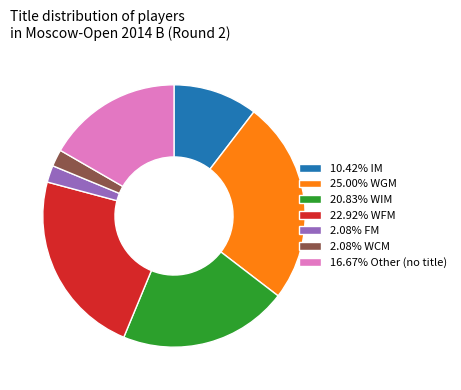

Does 2.08% FM account for over 50% of the chart?

No